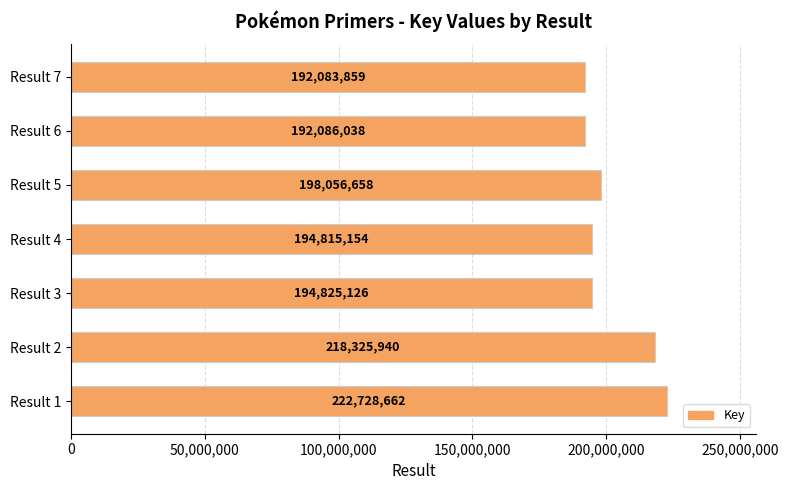

Which has a higher value, Result 1 or Result 7?

Result 1